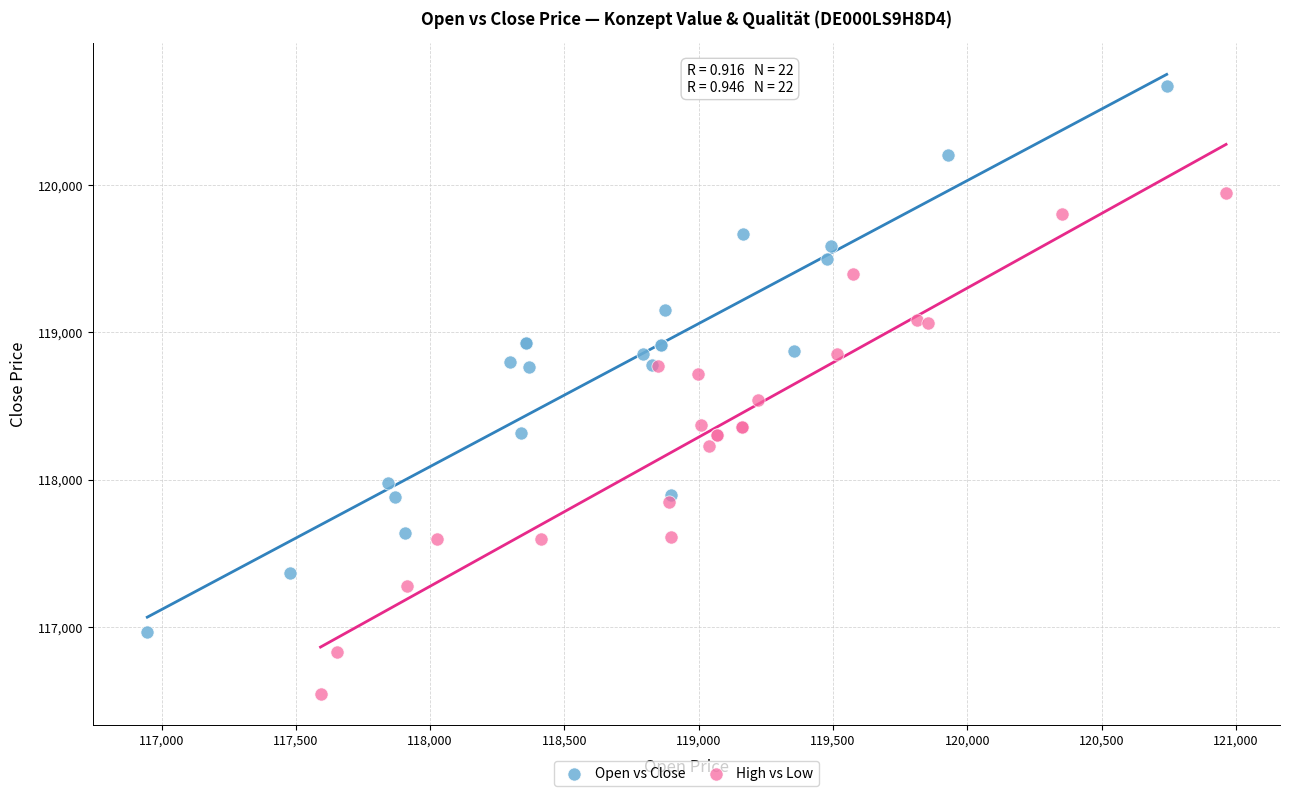

What are all the series names shown in the legend?

Open vs Close, High vs Low